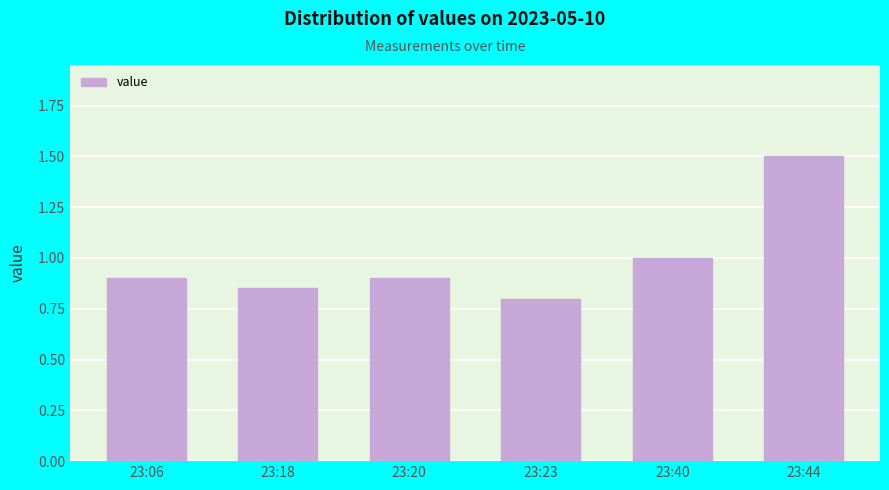

How many categories are shown in the chart?

6